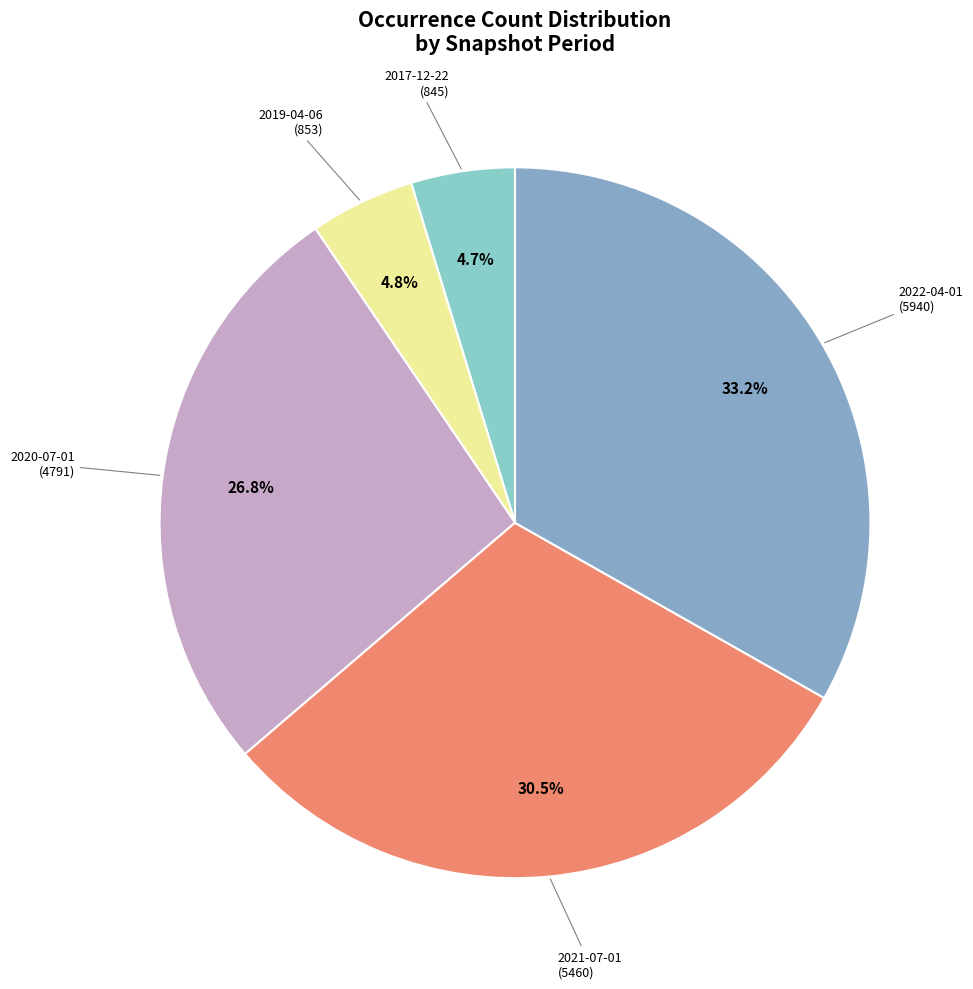

Does any single category account for the majority?

No